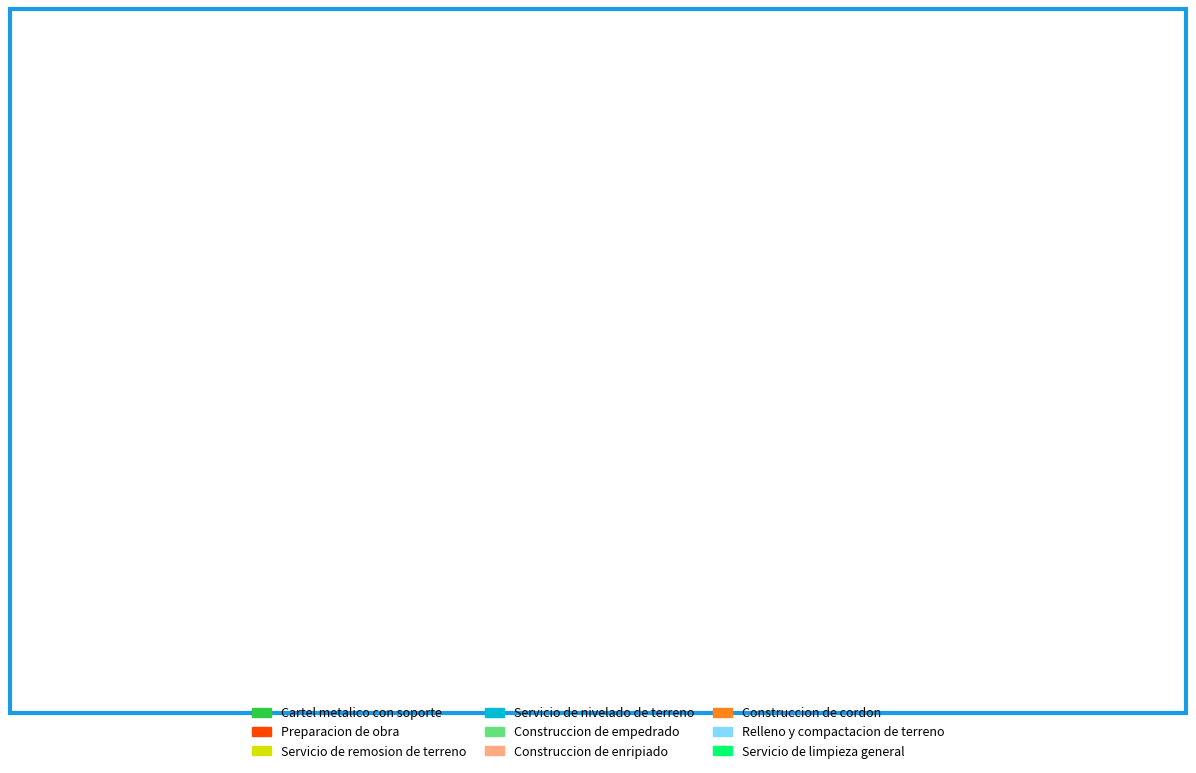

To the nearest percent, what percentage of the pie is Servicio de remosion de terreno?

4%